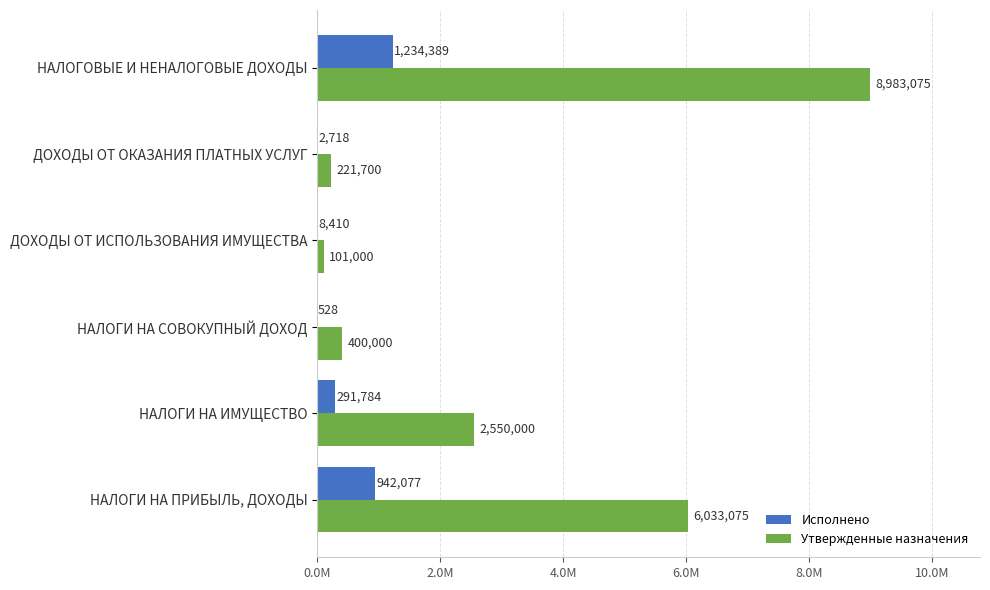

Which series has the largest total across all categories?

Утвержденные назначения